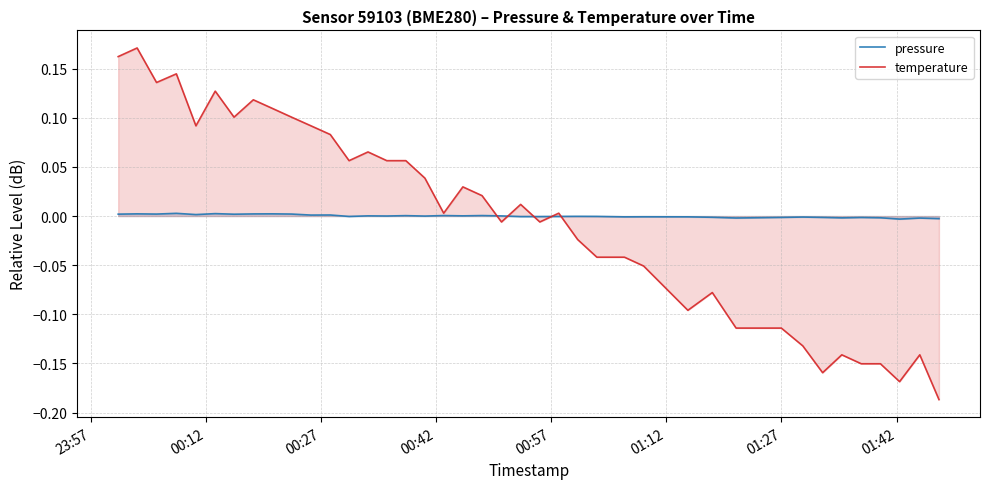

How many interior local valleys does the temperature series have?

10